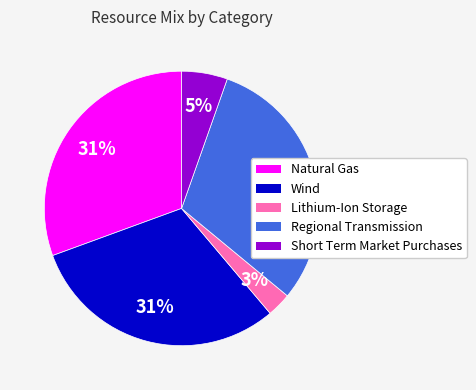

The Regional Transmission slice represents 40% of the pie. True or false?

False